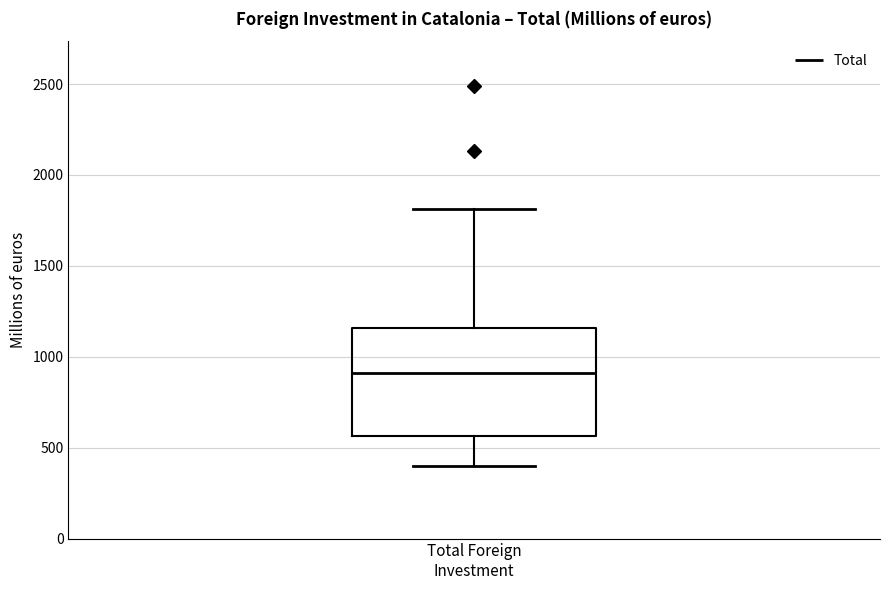

Transcribe this box plot: give where the median line is, the range the box spans, and where the two whiskers end, as read against the y-axis. The values are not printed on the chart, so give them approximately, as read against the axis.

median 900, box 550 to 1150, whiskers 400 to 1800